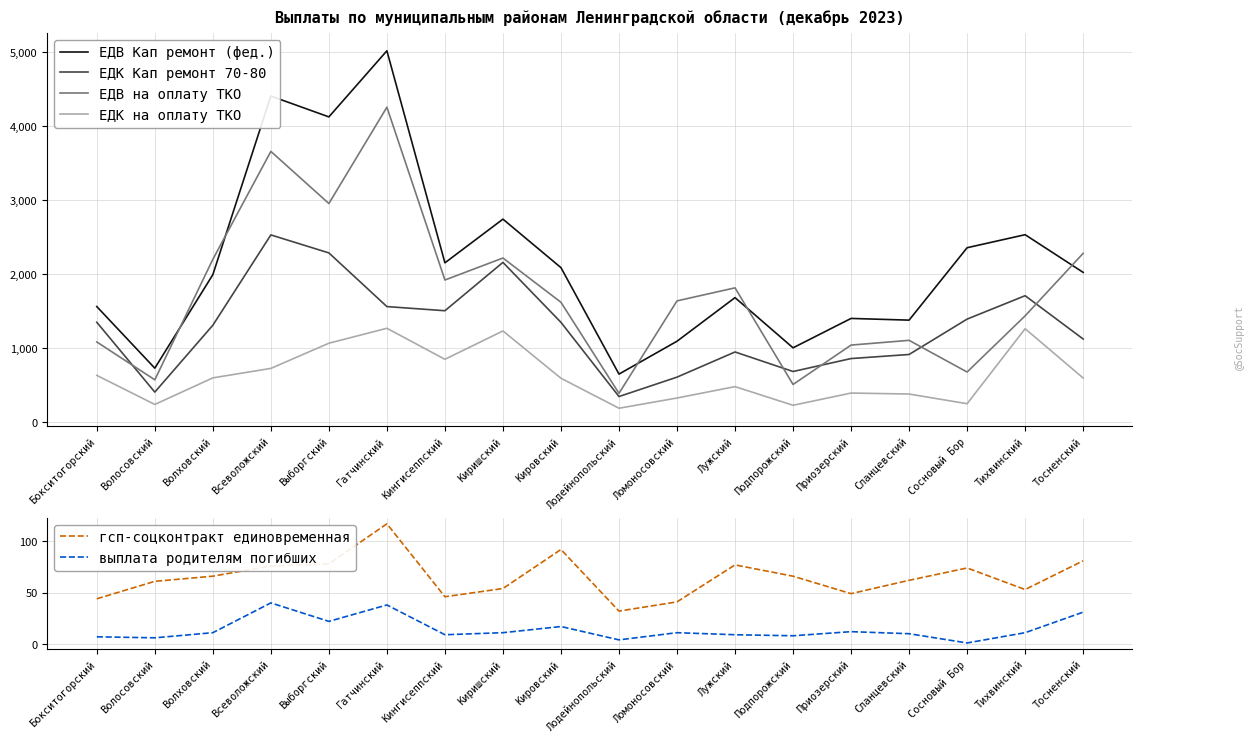

List the series in order of their peak value, highest first.

ЕДВ Кап ремонт (фед.), ЕДВ на оплату ТКО, ЕДК Кап ремонт 70-80, ЕДК на оплату ТКО, гсп-соцконтракт единовременная, выплата родителям погибших